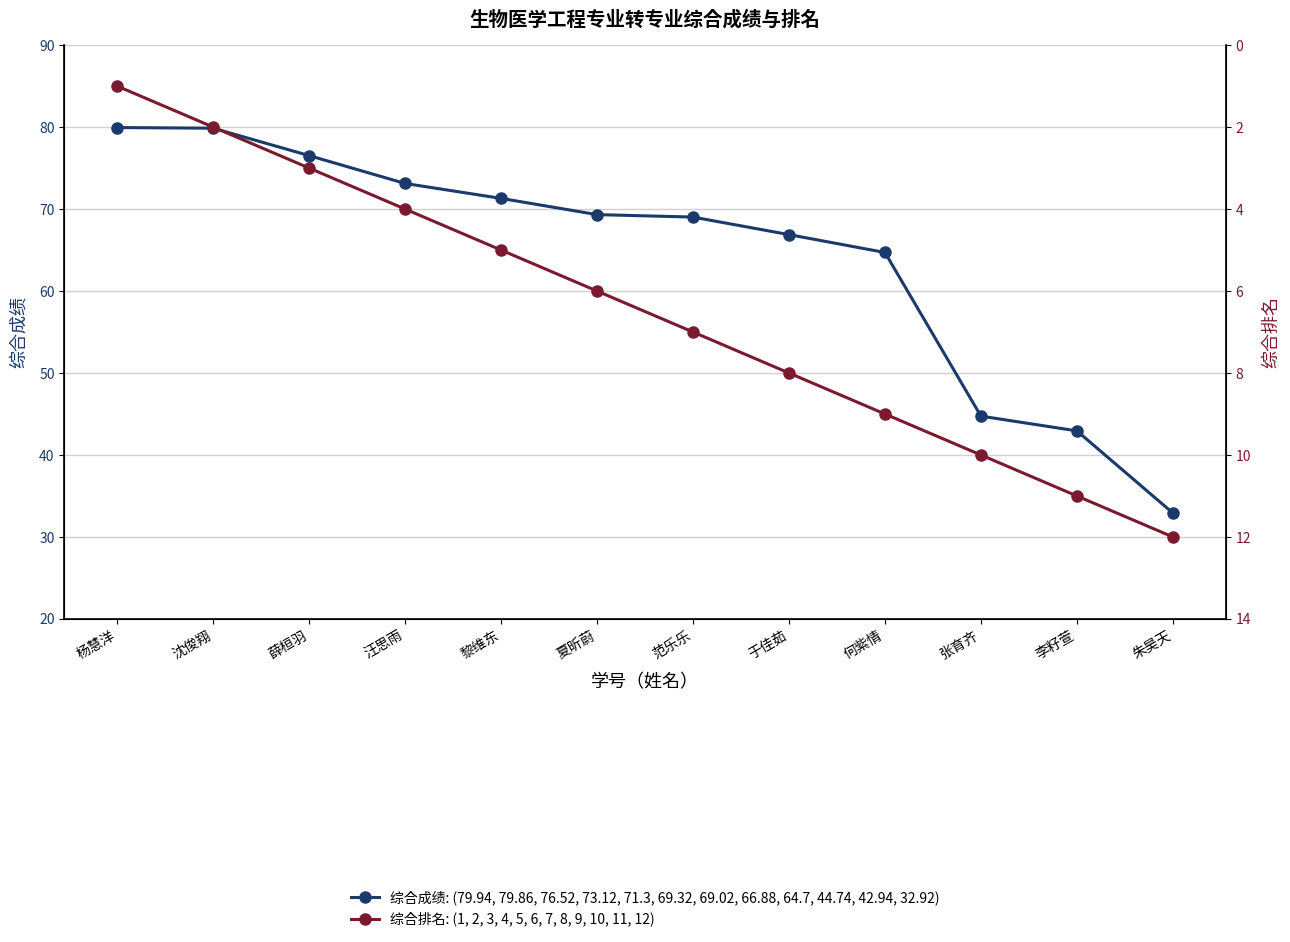

What is the value of the 综合排名: (1, 2, 3, 4, 5, 6, 7, 8, 9, 10, 11, 12) point at the 5th from the left?

5.0